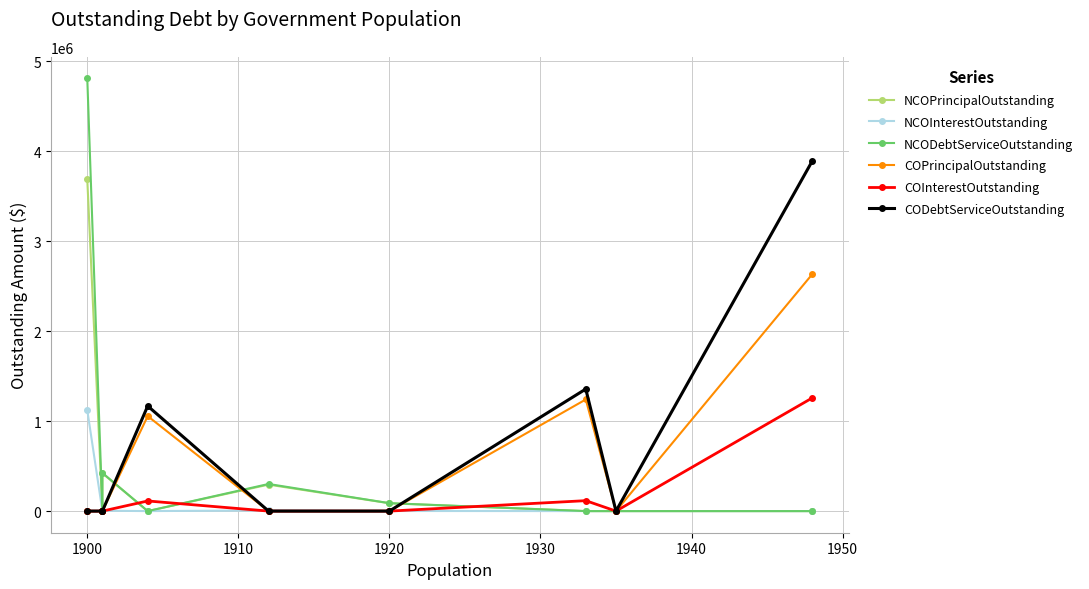

List the series in order of their peak value, lowest first.

NCOInterestOutstanding, COInterestOutstanding, COPrincipalOutstanding, NCOPrincipalOutstanding, CODebtServiceOutstanding, NCODebtServiceOutstanding